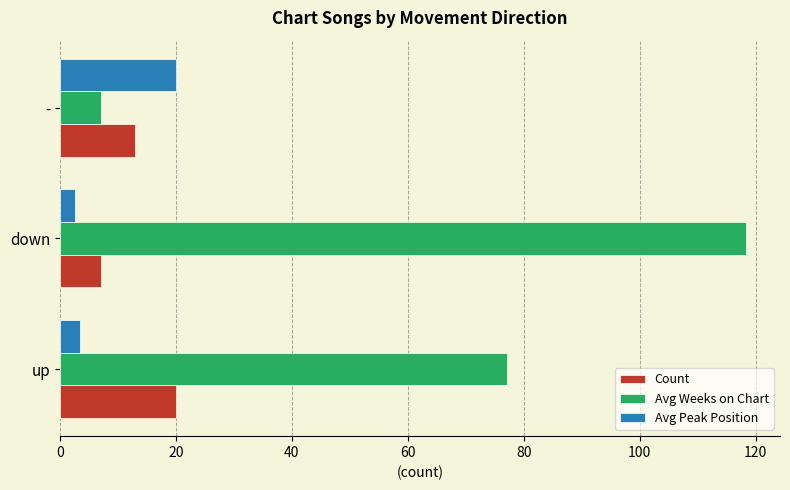

The Count series shows 13.4 at up. True or false?

False